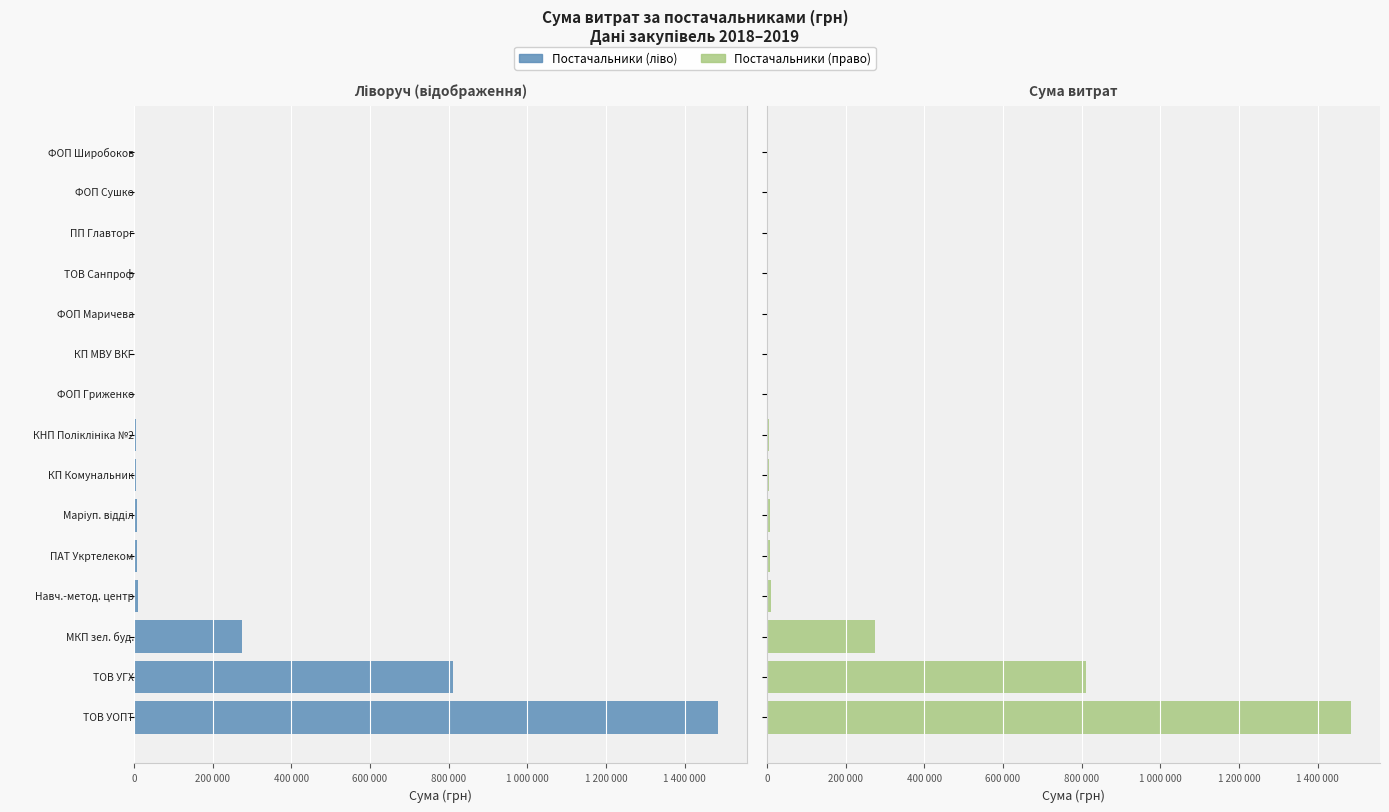

How many bars are there in total?

15